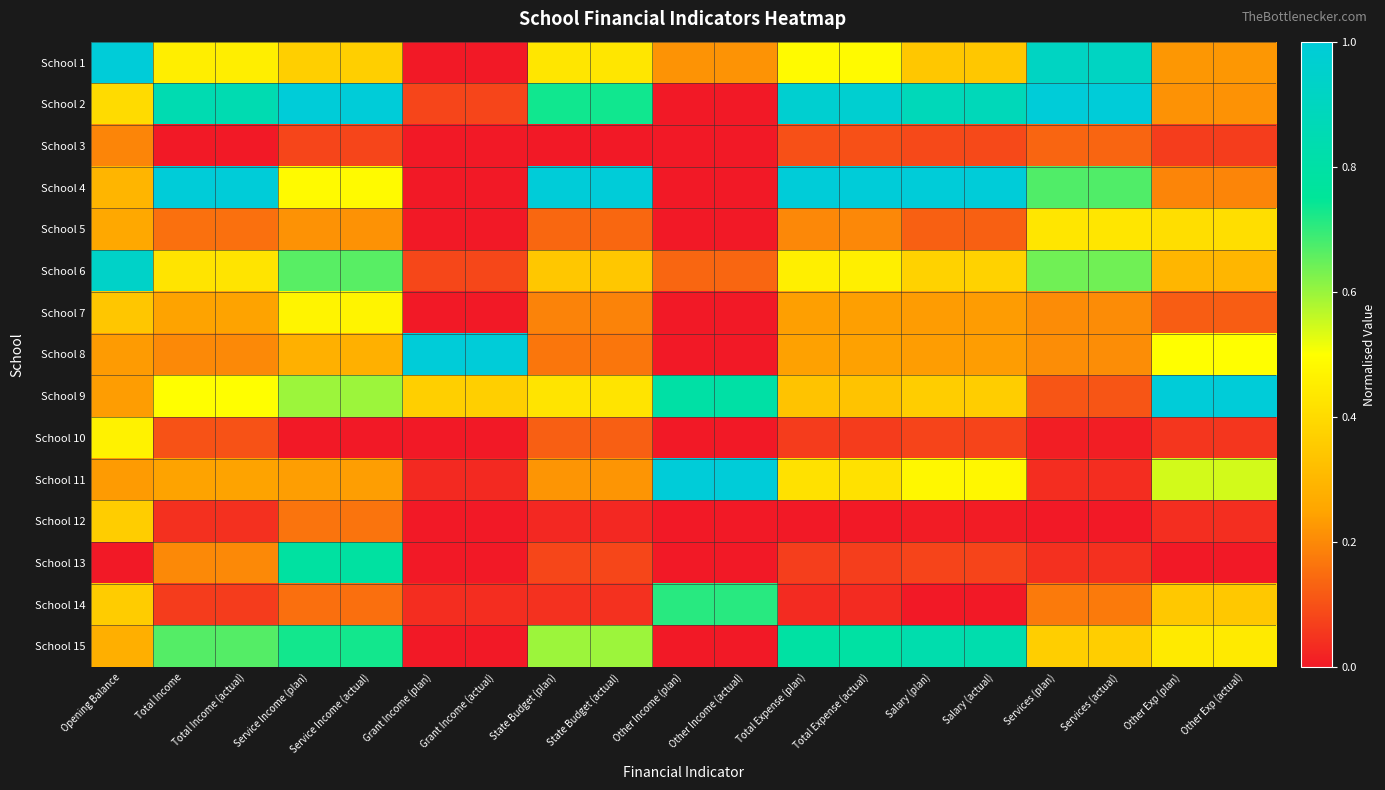

At Total Expense (actual), list the series in order from smallest to largest.

School 12, School 14, School 10, School 13, School 3, School 5, School 7, School 8, School 9, School 11, School 6, School 1, School 15, School 2, School 4